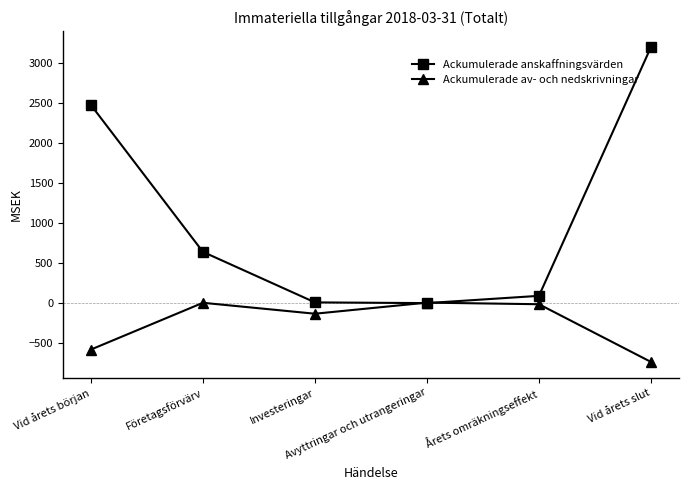

What is the minimum value shown in the chart?

-741